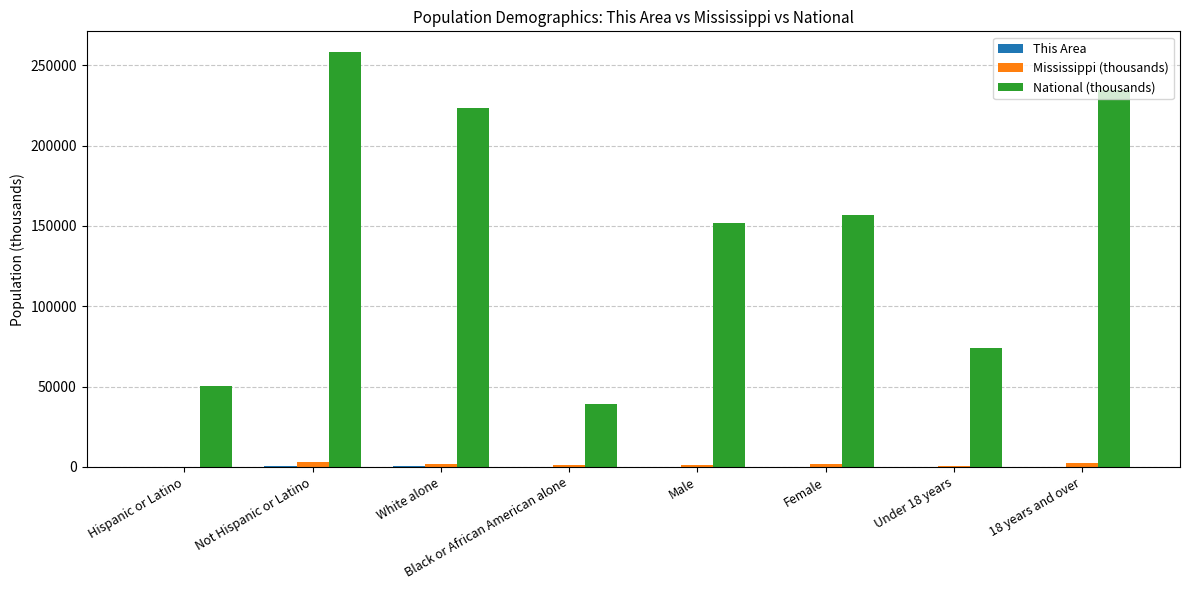

Which category has the highest value across all series?

Not Hispanic or Latino